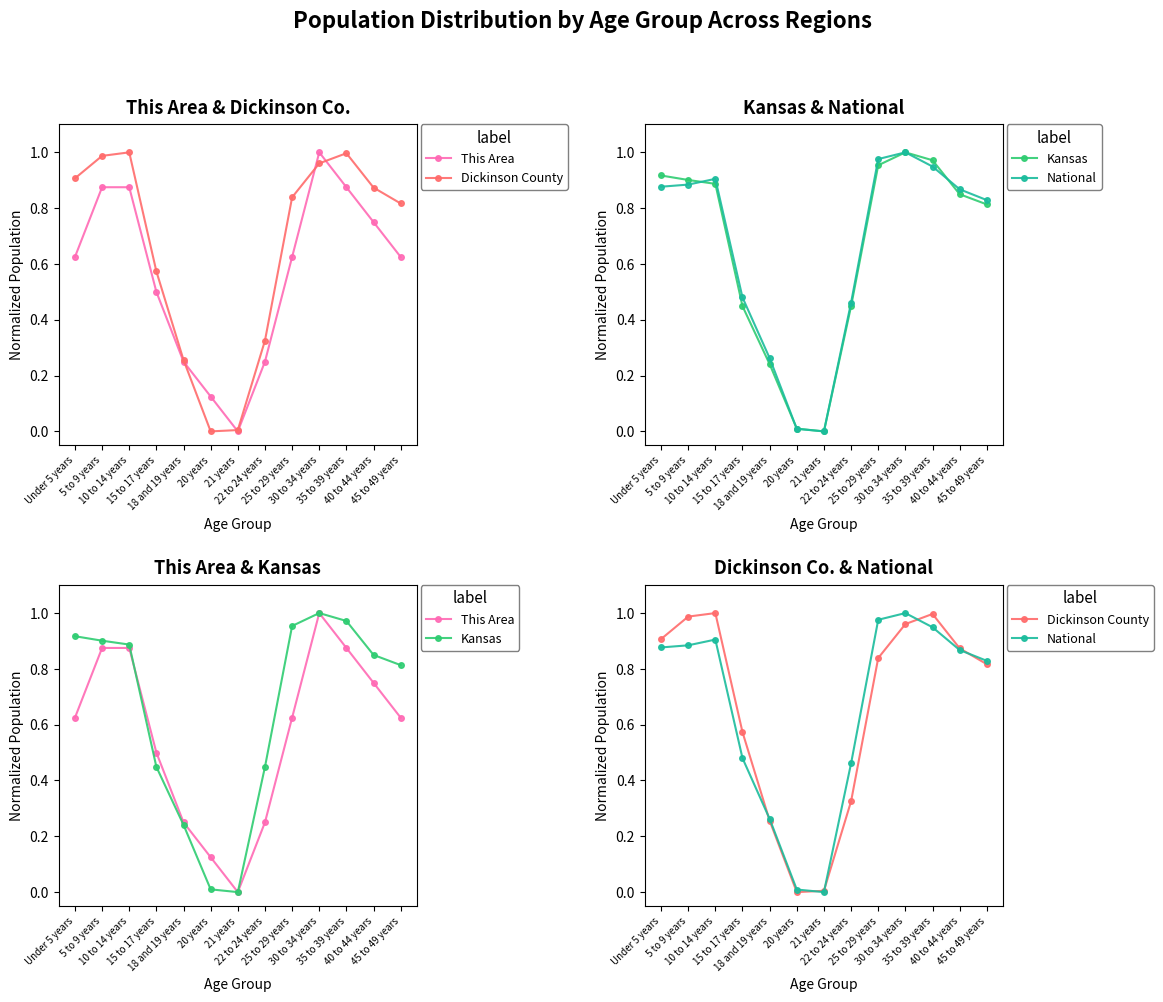

How many values in the Kansas series exceed 0?

12